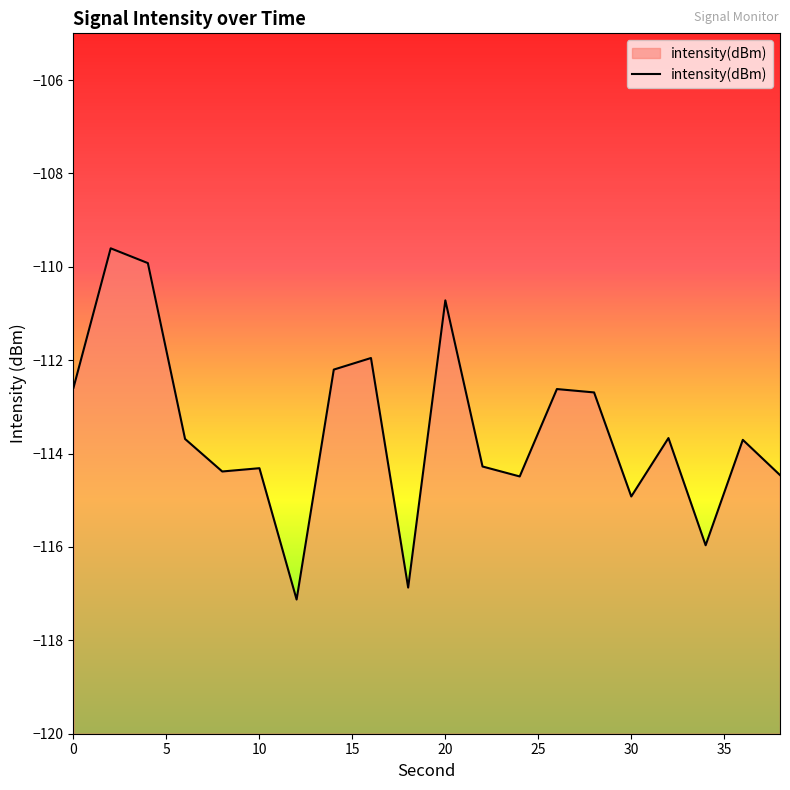

What is the difference between the values at 2 and 14?

2.6